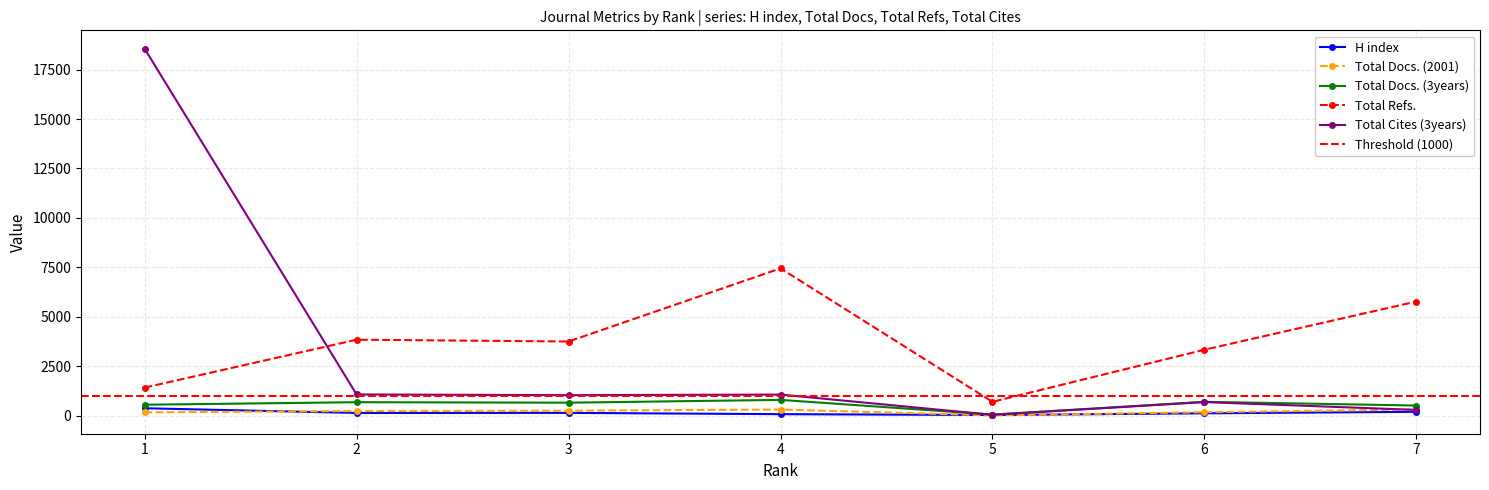

At which category is the sum across all series the highest?

1